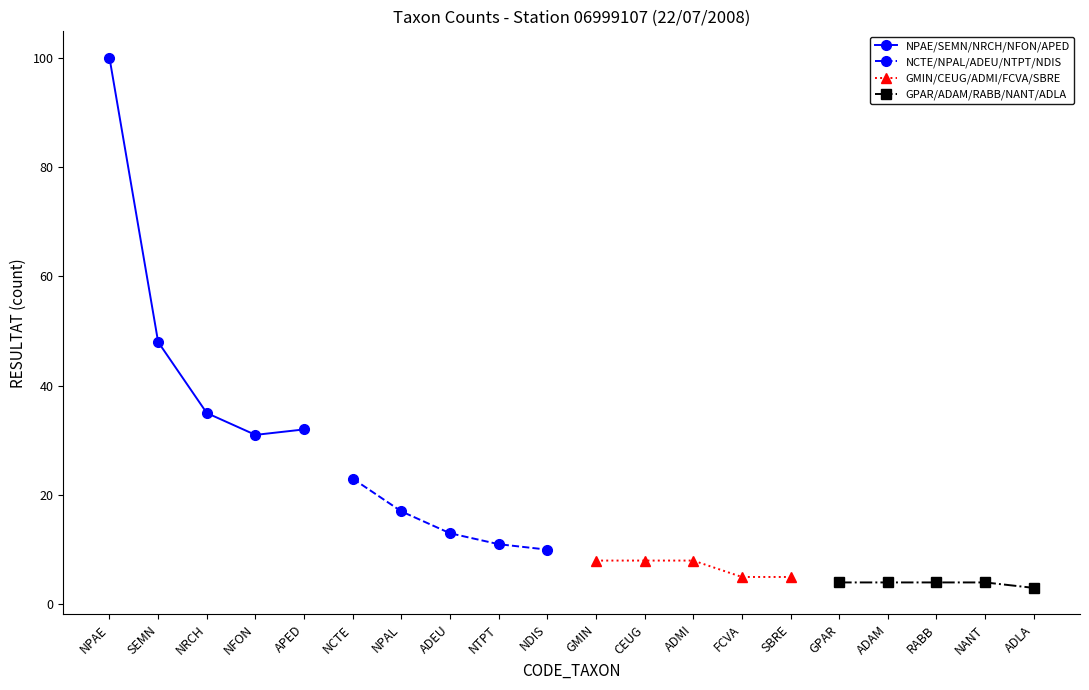

How many lines are shown in the chart?

4